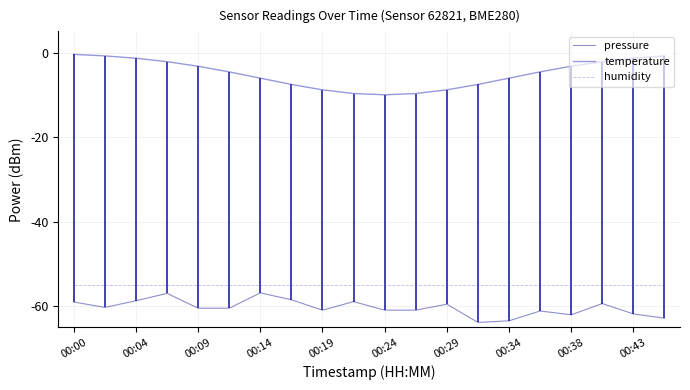

Is it true that pressure equals -61.1 at 15?

True